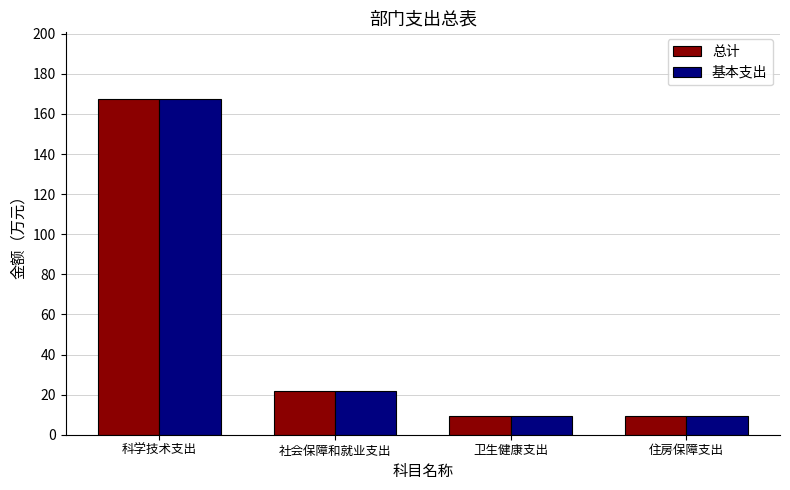

How many data points in 基本支出 are above 21?

2